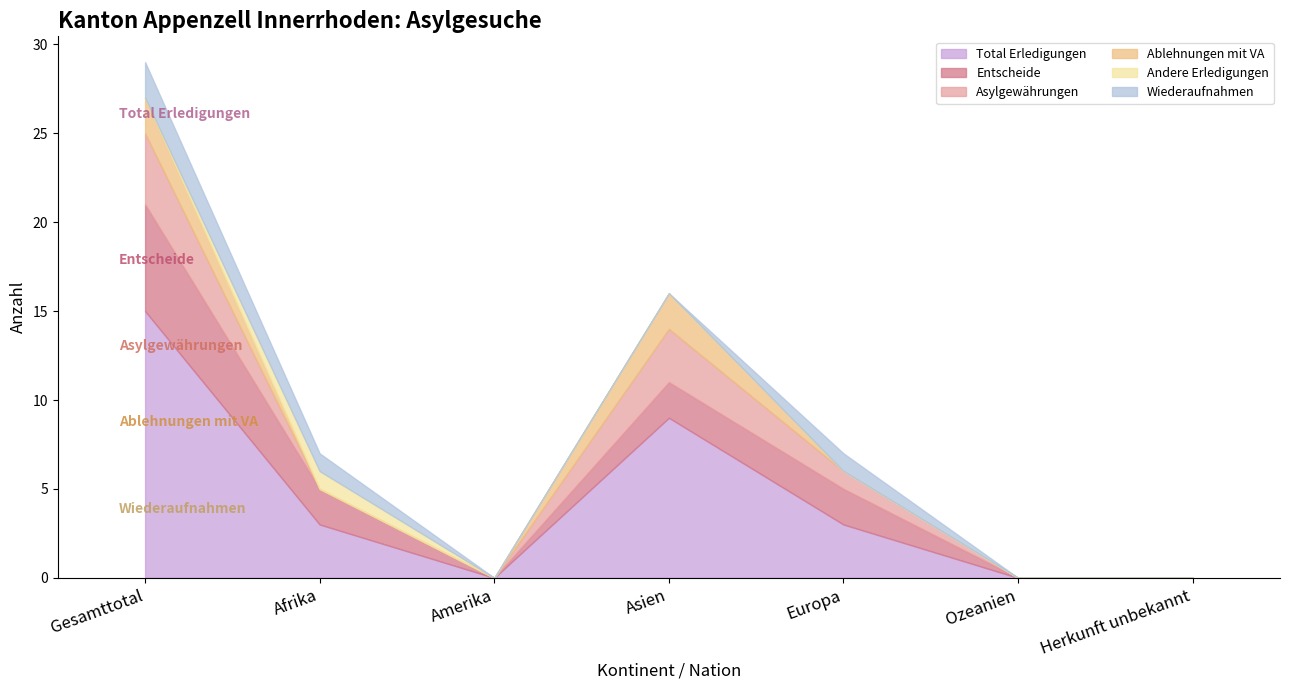

At which label is Asylgewährungen closest to 2?

Asien